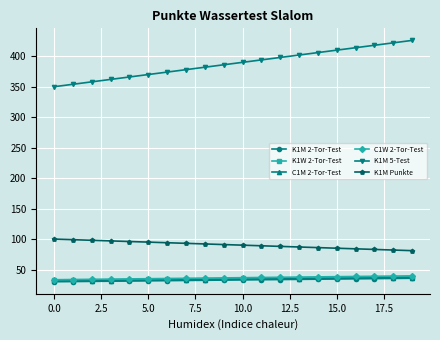

What is the minimum value for K1M Punkte?

81.0